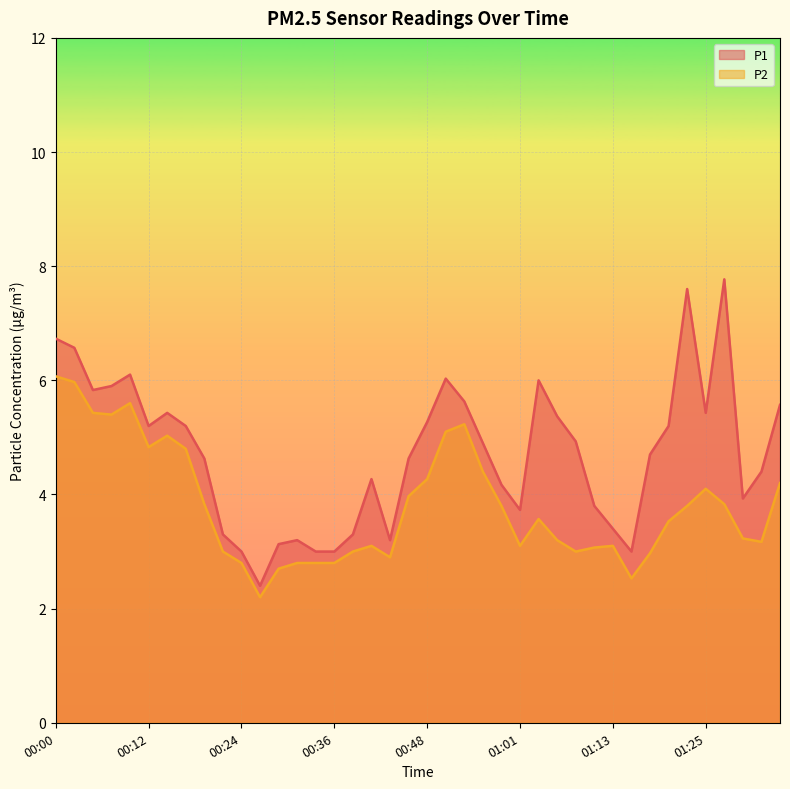

What value does the P1 series have at 01:18?

4.7